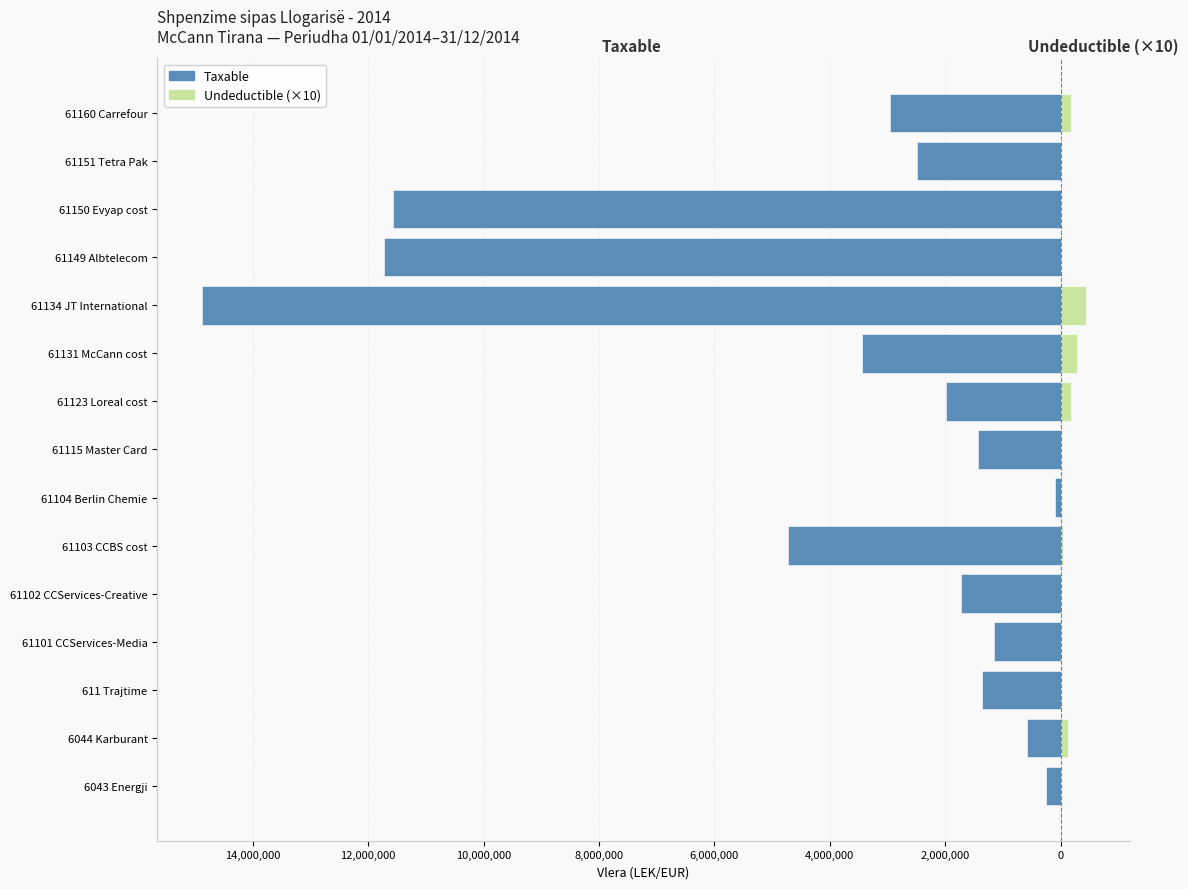

Count the number of categories in the chart.

15